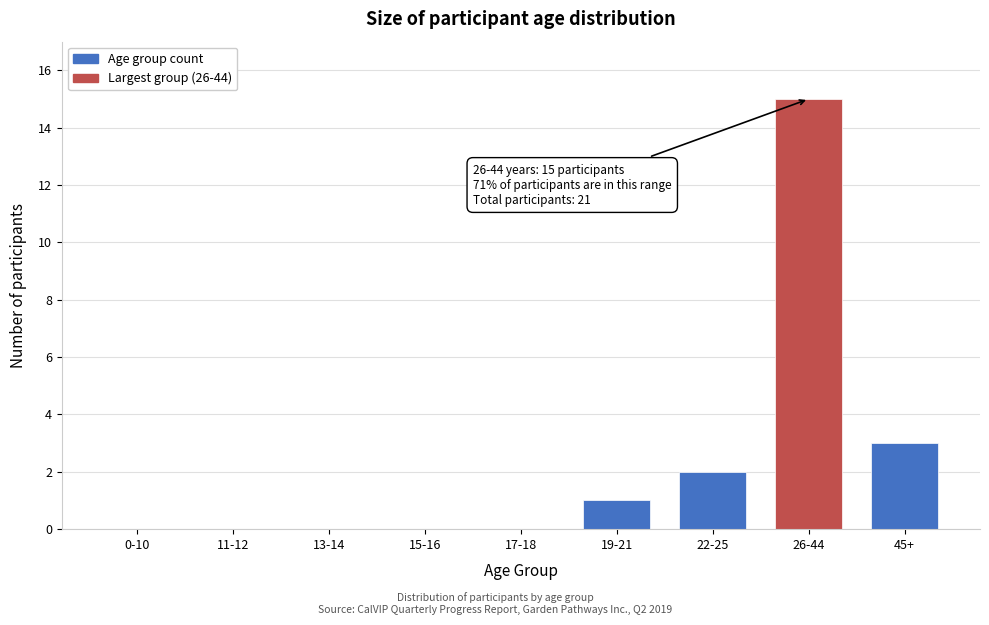

Reading left to right, transcribe all the data shown in this chart.

0-10=0	11-12=0	13-14=0	15-16=0	17-18=0	19-21=1	22-25=2	26-44=15	45+=3